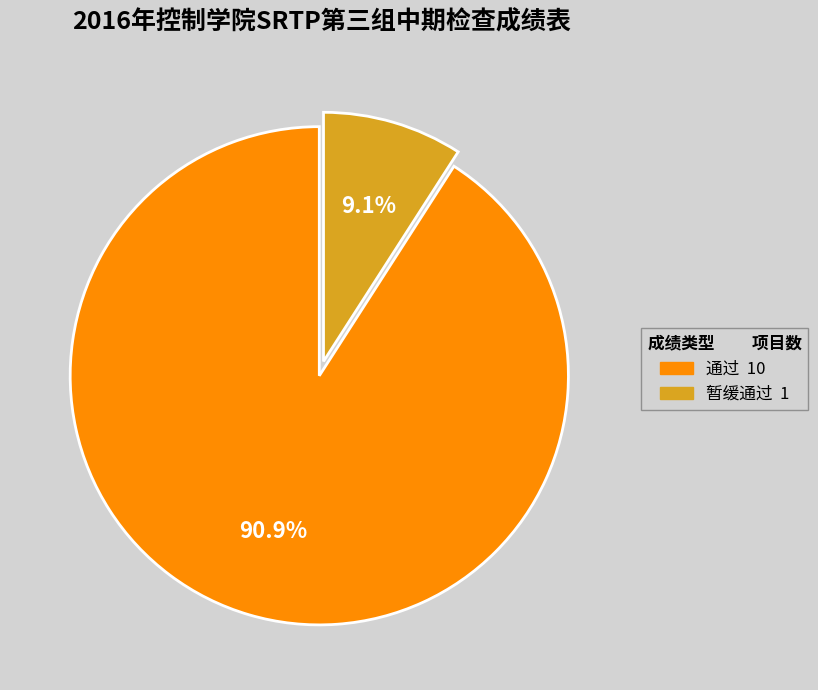

Is there any slice that represents more than half of the pie?

Yes